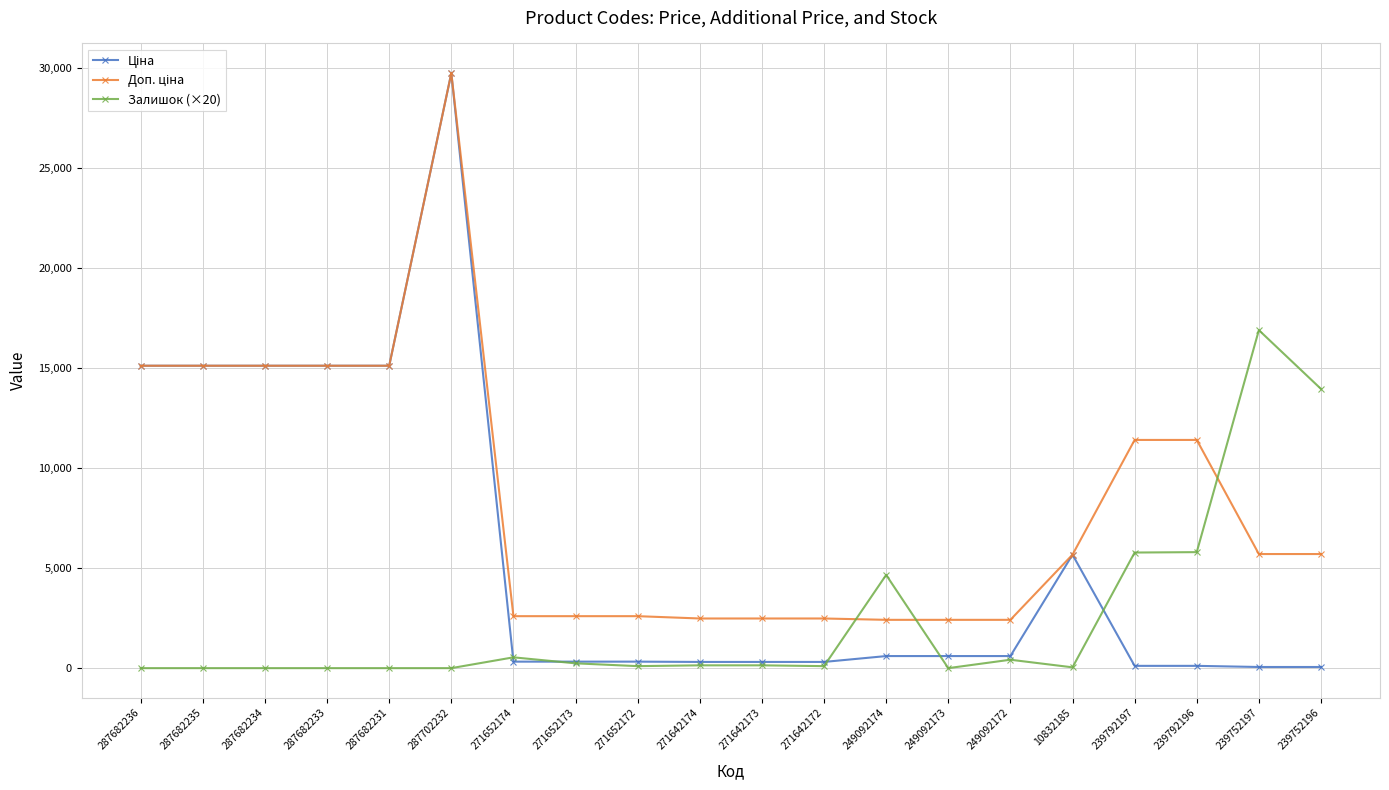

Which label corresponds to the largest value in the chart?

287702232